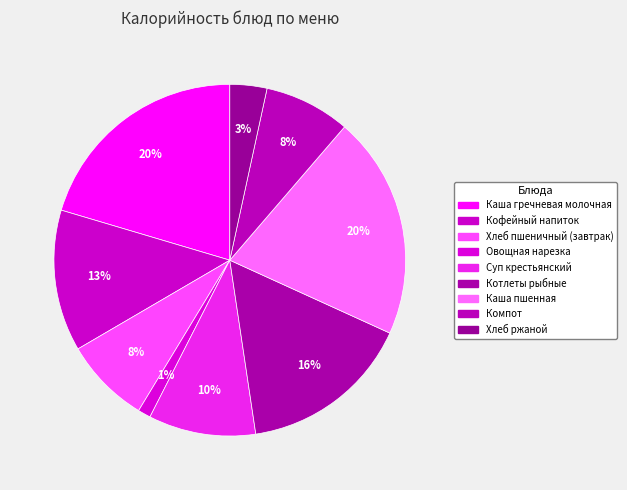

Rank the categories by value from lowest to highest.

Овощная нарезка, Хлеб ржаной, Хлеб пшеничный (завтрак), Компот, Суп крестьянский, Кофейный напиток, Котлеты рыбные, Каша гречневая молочная, Каша пшенная